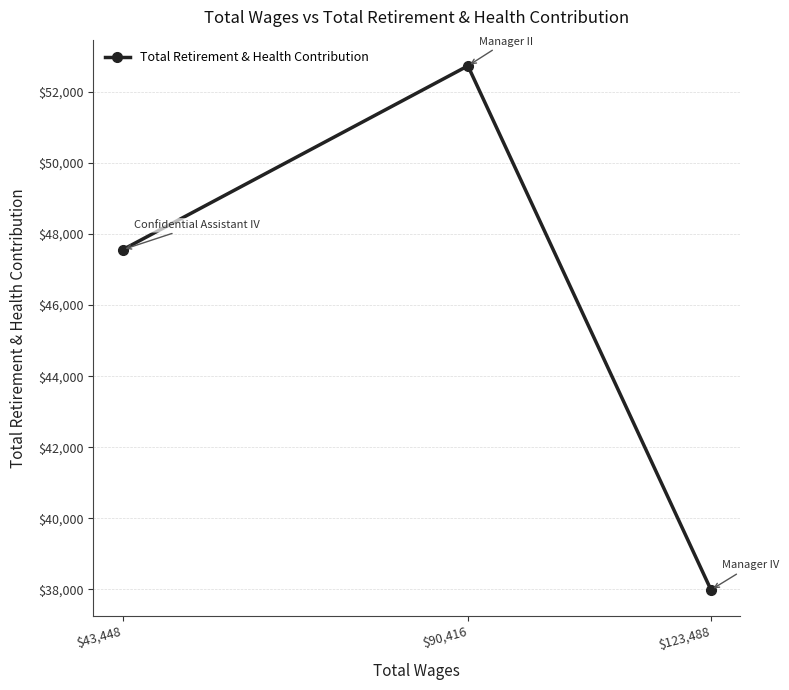

Rank the categories by value from highest to lowest.

$90,416, $43,448, $123,488